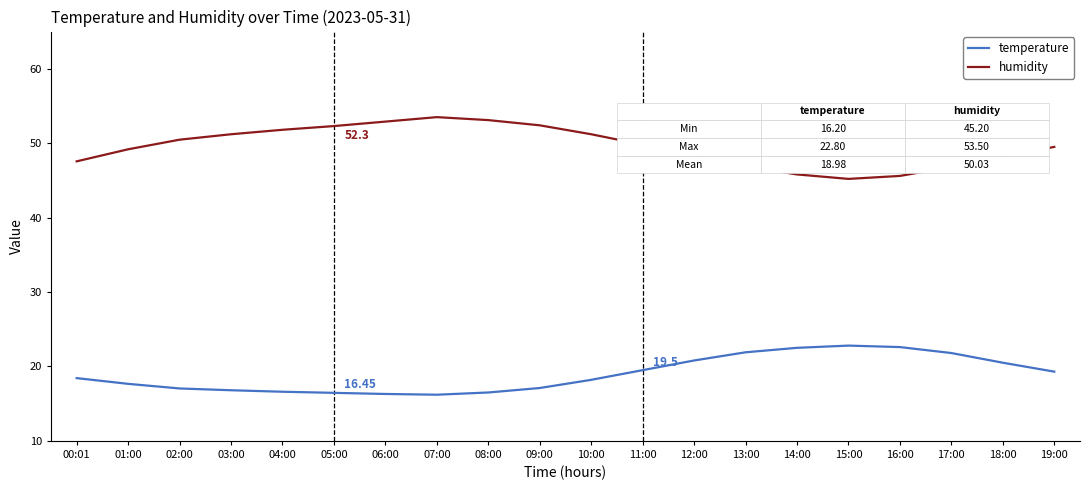

True or false: temperature and humidity intersect in this chart.

False